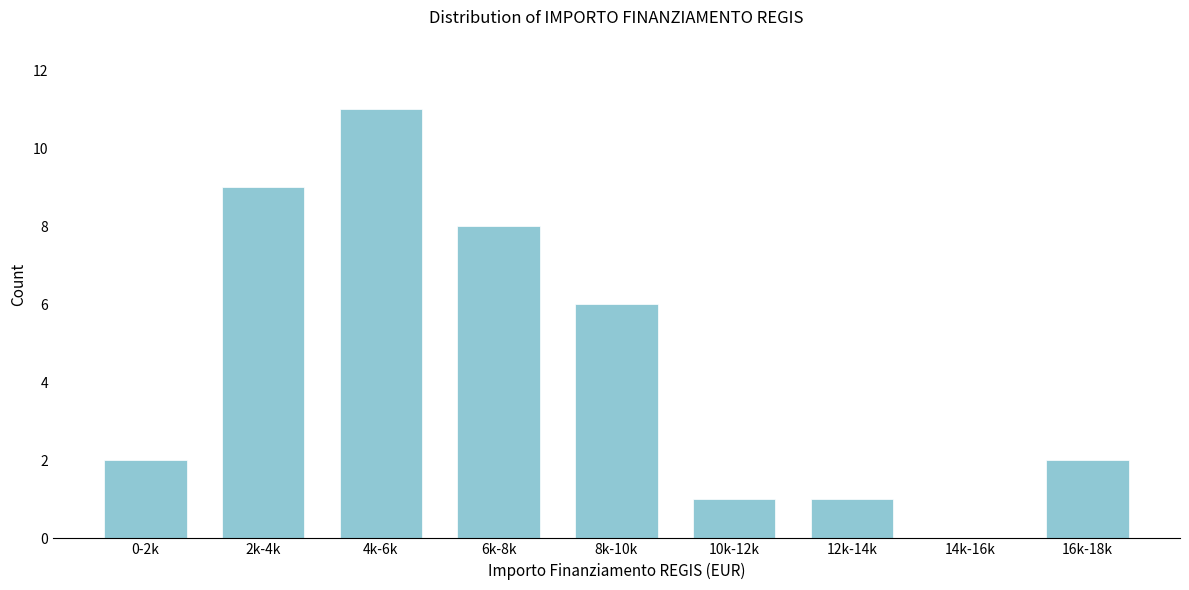

Reading left to right, extract all data points from this chart.

0-2k=2	2k-4k=9	4k-6k=11	6k-8k=8	8k-10k=6	10k-12k=1	12k-14k=1	14k-16k=0	16k-18k=2